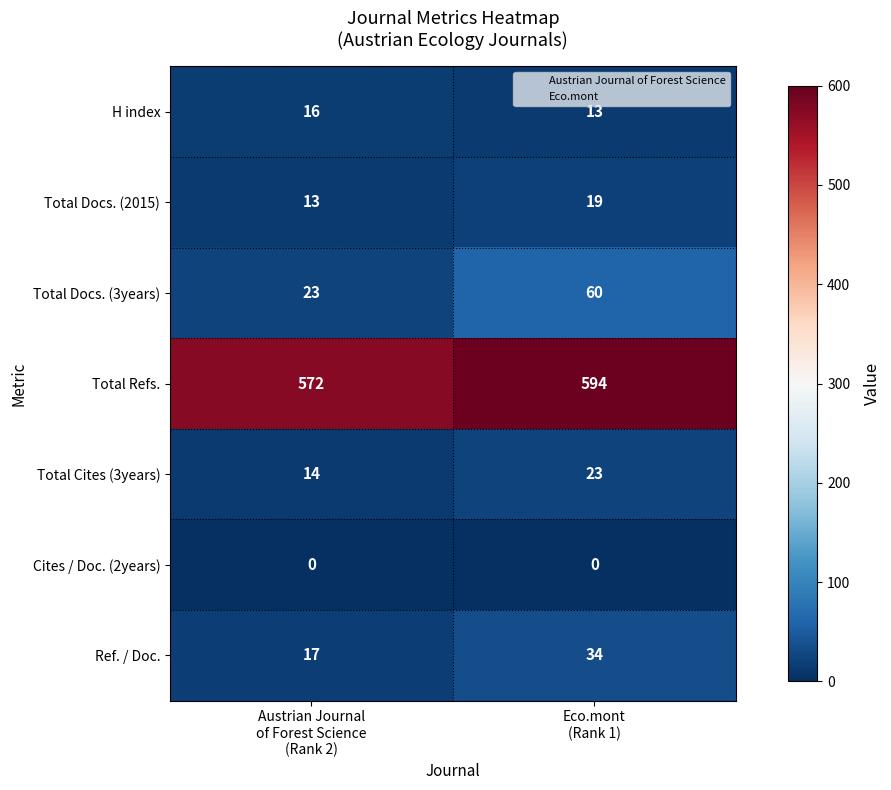

How many categories are shown in the chart?

2